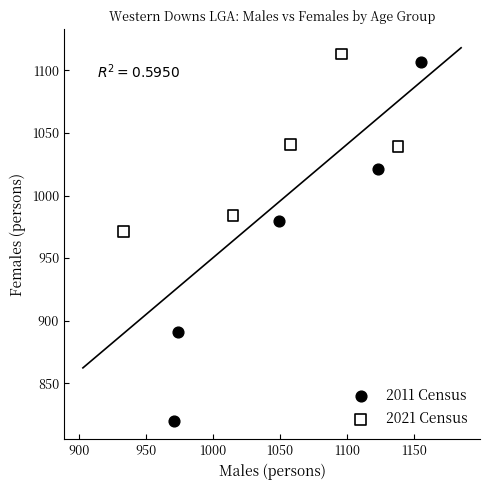

Which series has the widest spread of Y values?

2011 Census